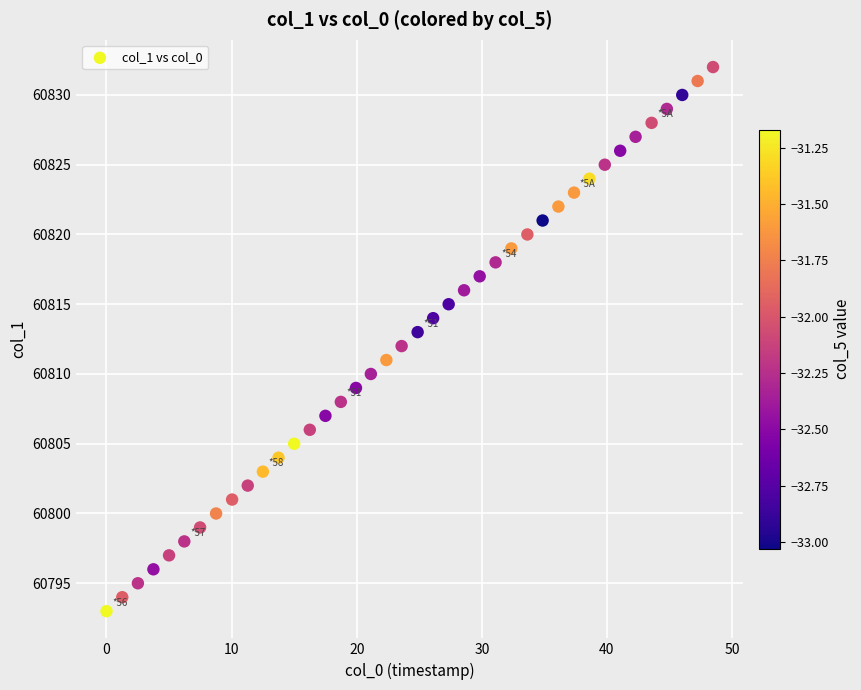

What is the range of Y values (max minus min)?

39